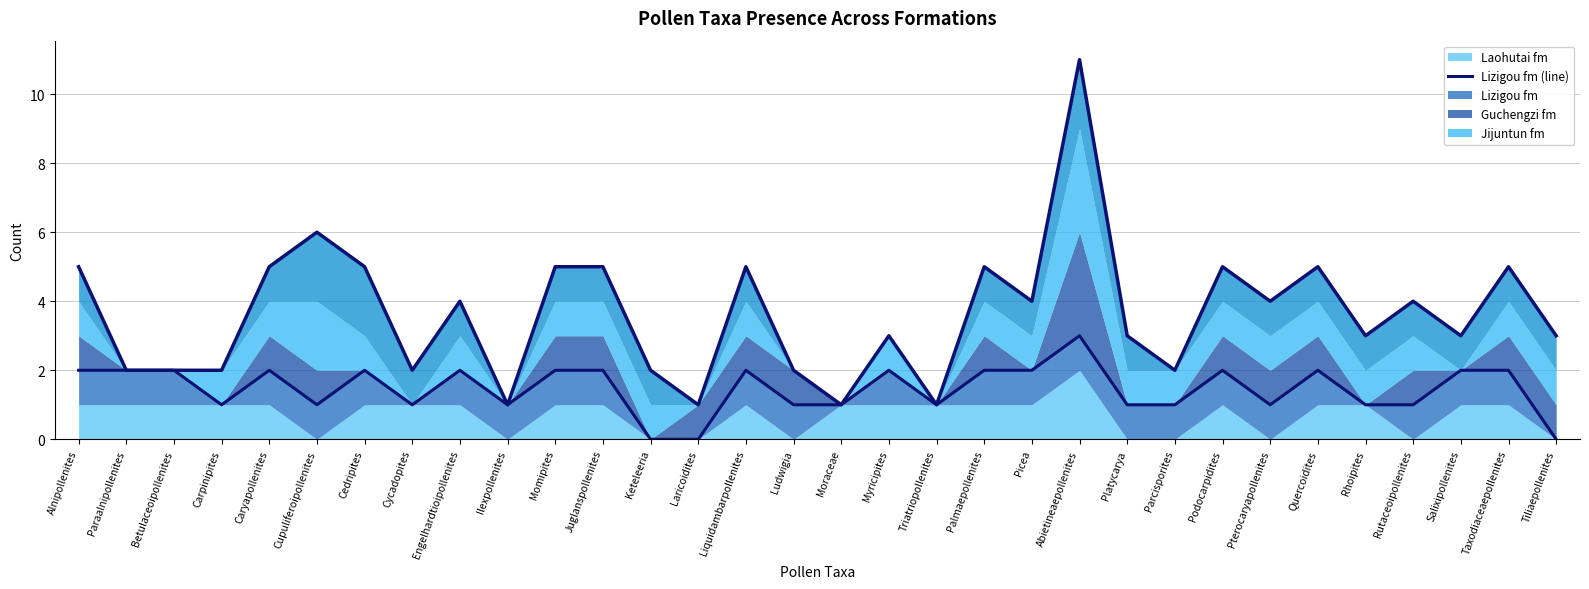

Count the Total (avg line) values in the range 2 to 5.

26